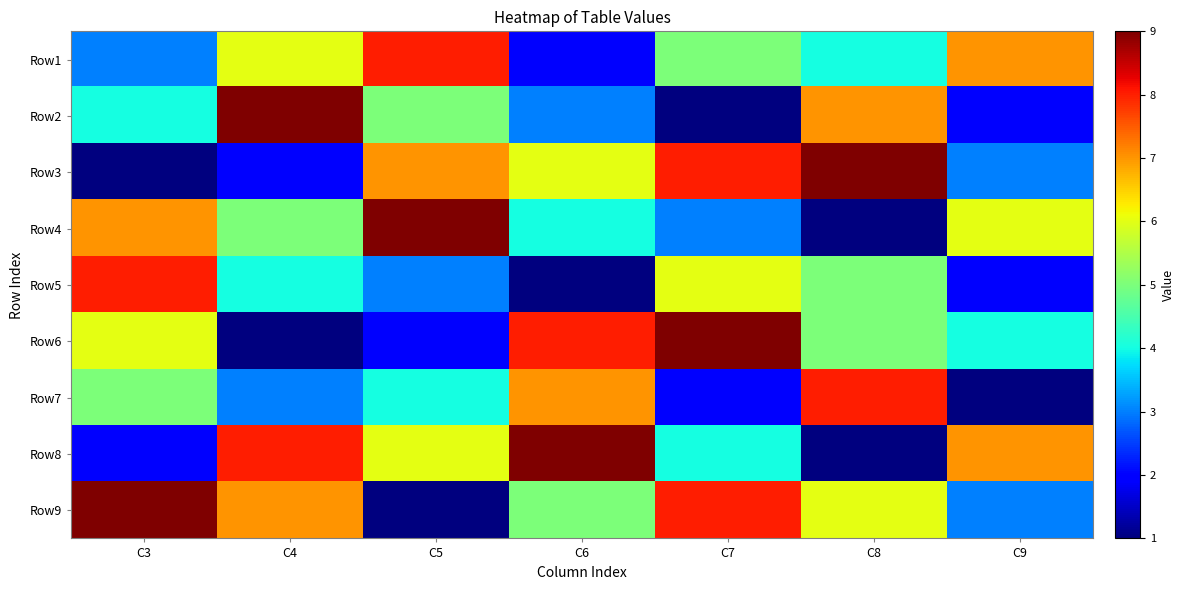

At which category does the chart reach its minimum across all series?

C7